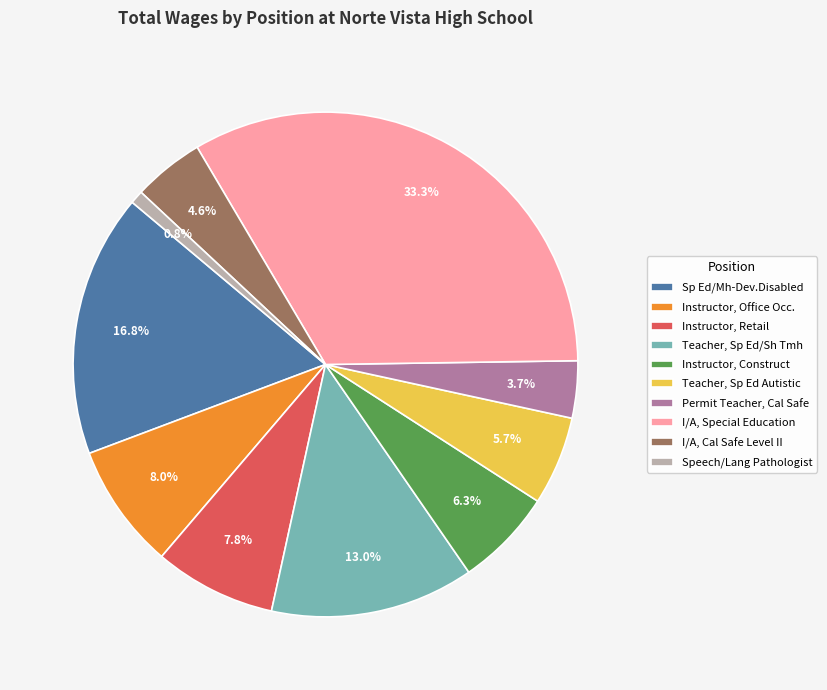

To the nearest percent, what is the difference between the largest and smallest slice percentages?

32%